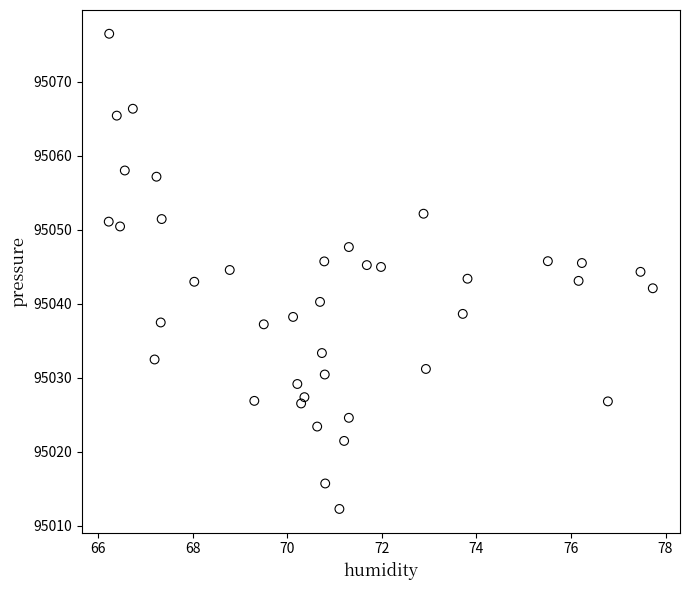

What is the range of X values (max minus min)?

11.5